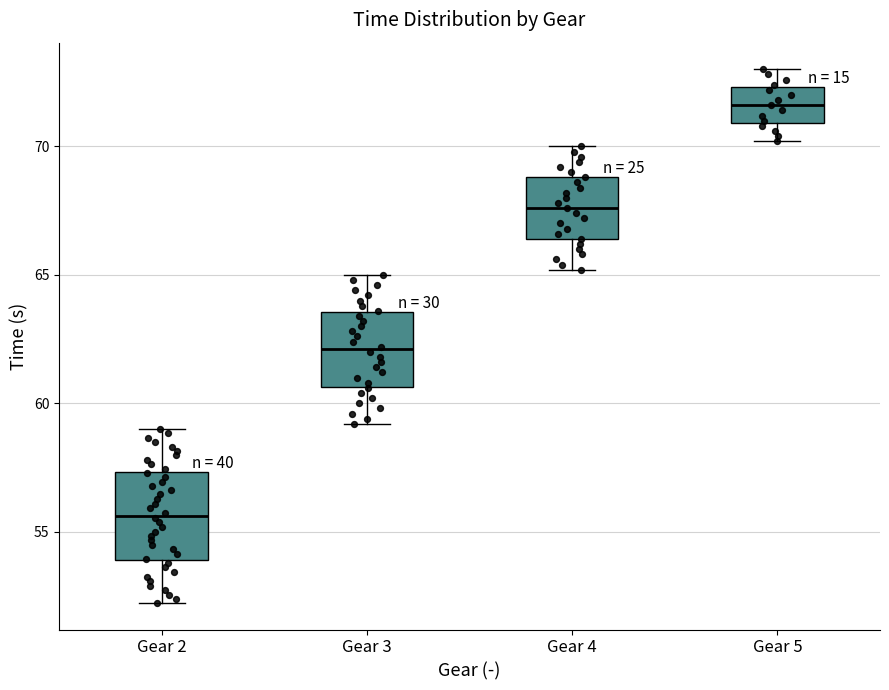

Reading left to right, transcribe this box plot: for each box, give where its median line is, the range the box spans, and where its two whiskers end, as read against the y-axis. The values are not printed on the chart, so give them approximately, as read against the axis.

Gear 2: median 55.5, box 54.0 to 57.5, whiskers 52.0 to 59.0
Gear 3: median 62.0, box 60.5 to 63.5, whiskers 59.0 to 65.0
Gear 4: median 67.5, box 66.5 to 69.0, whiskers 65.0 to 70.0
Gear 5: median 71.5, box 71.0 to 72.5, whiskers 70.0 to 73.0